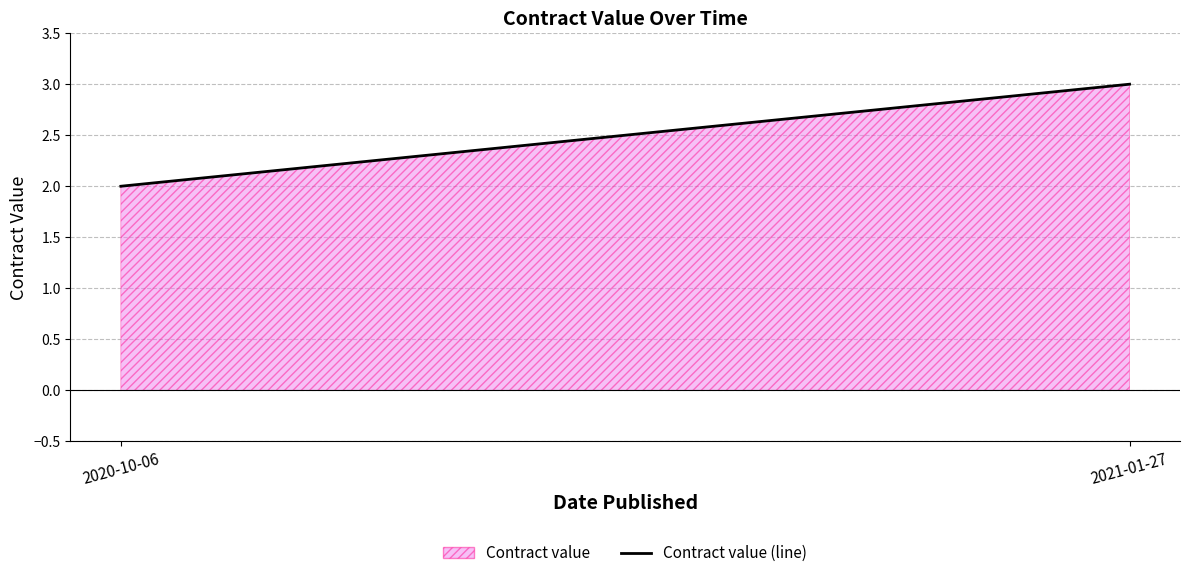

What is the label of the 2nd point from the right?

2020-10-06